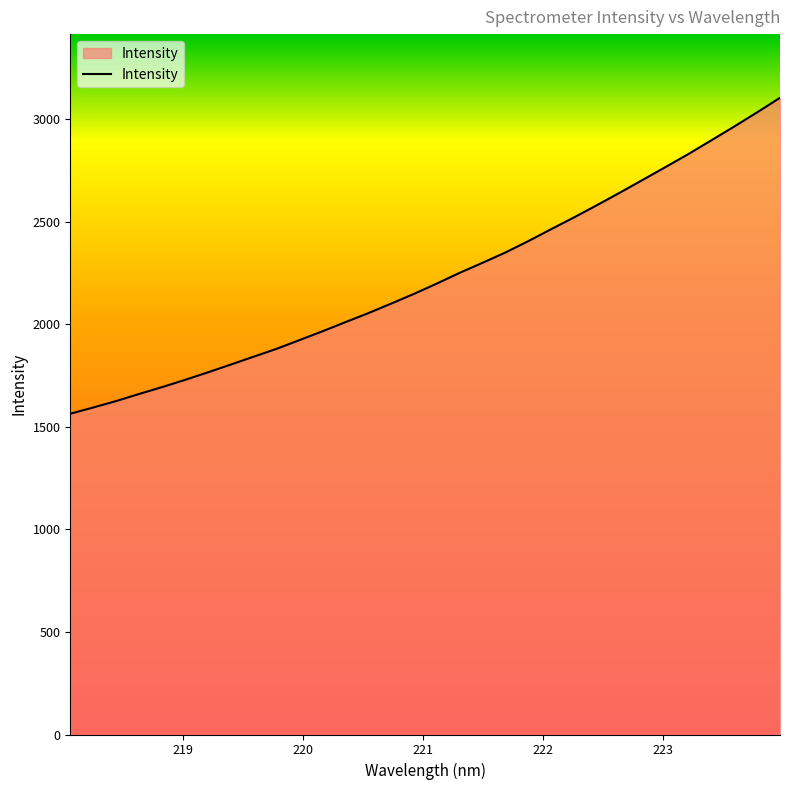

What is the maximum value shown in the chart?

3103.4